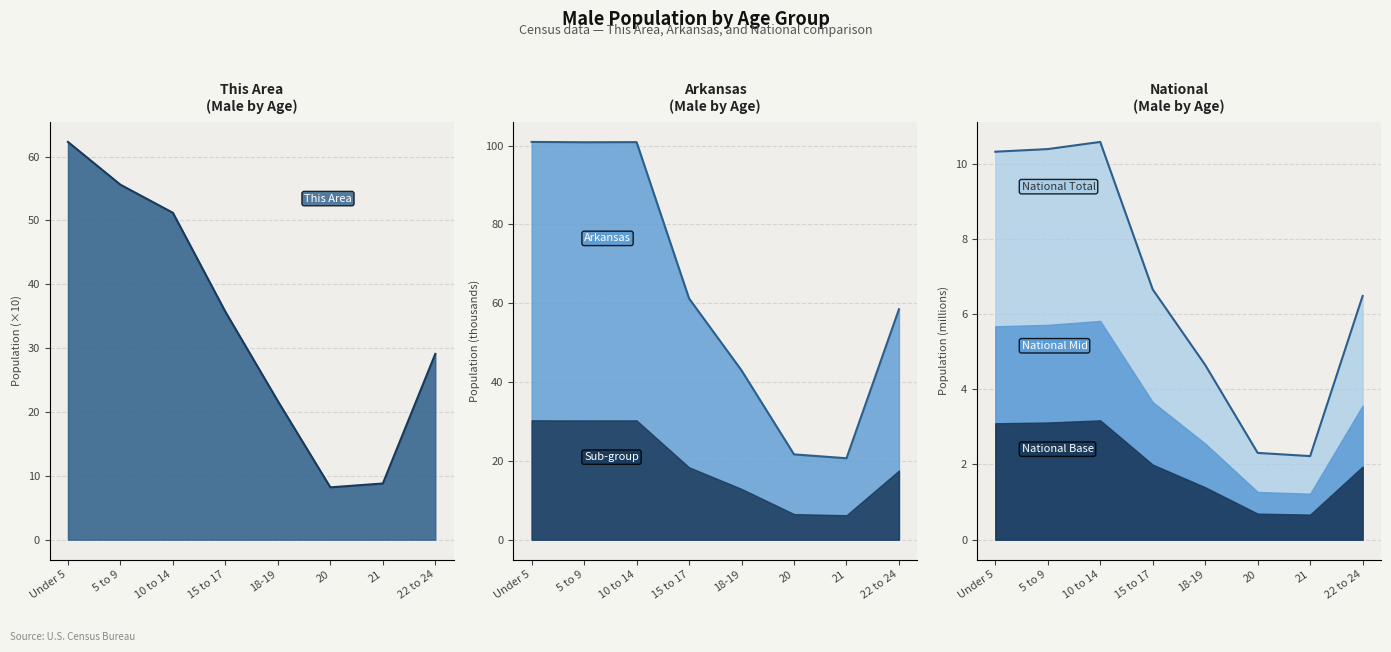

Does the chart have visible grid lines?

Yes